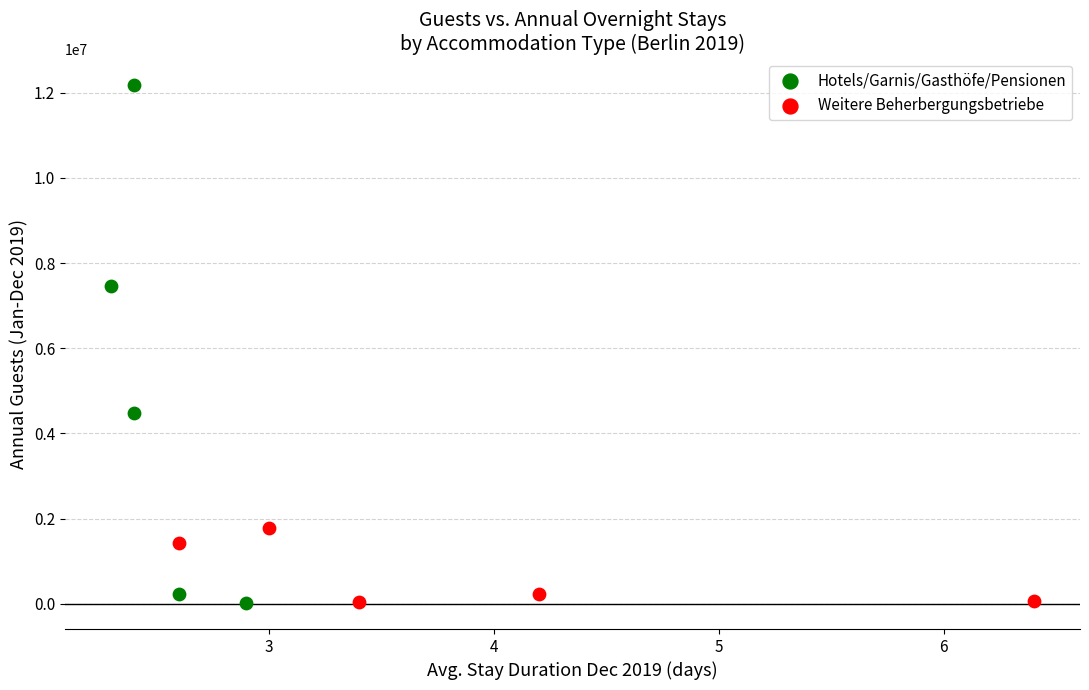

Which series has the widest spread of Y values?

Hotels/Garnis/Gasthöfe/Pensionen